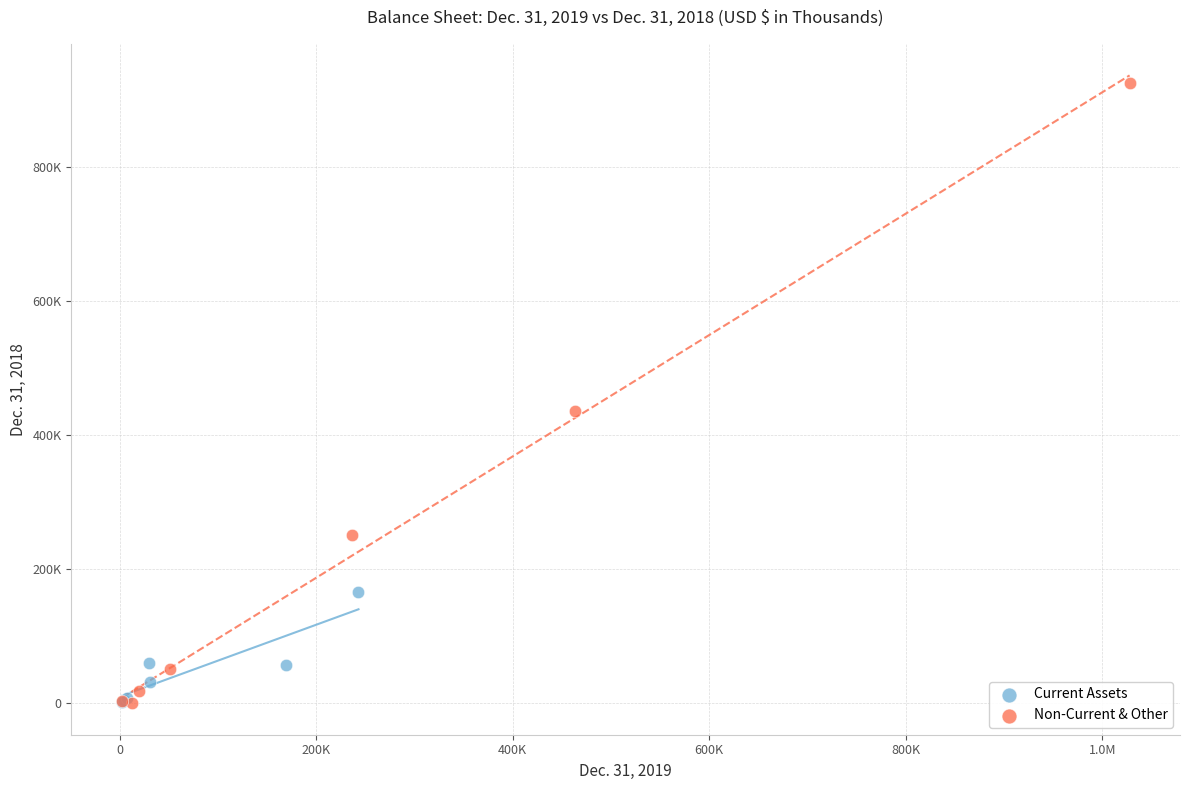

What are all the series names shown in the legend?

Current Assets, Non-Current & Other